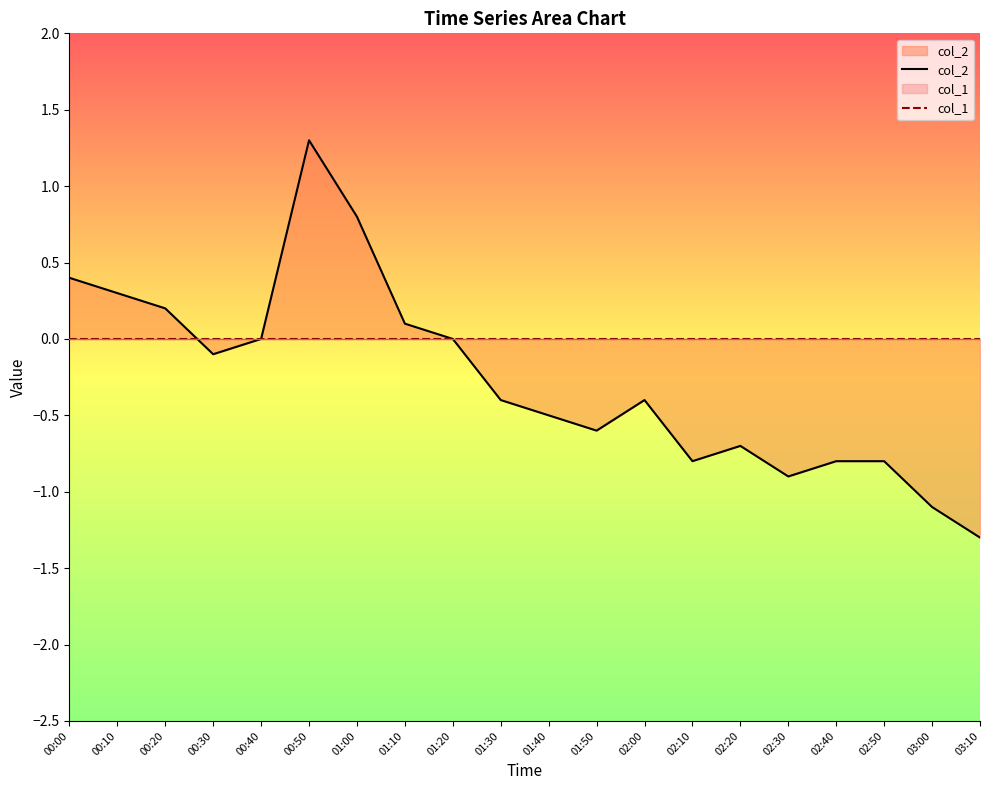

How many values in col_2 are below zero?

12